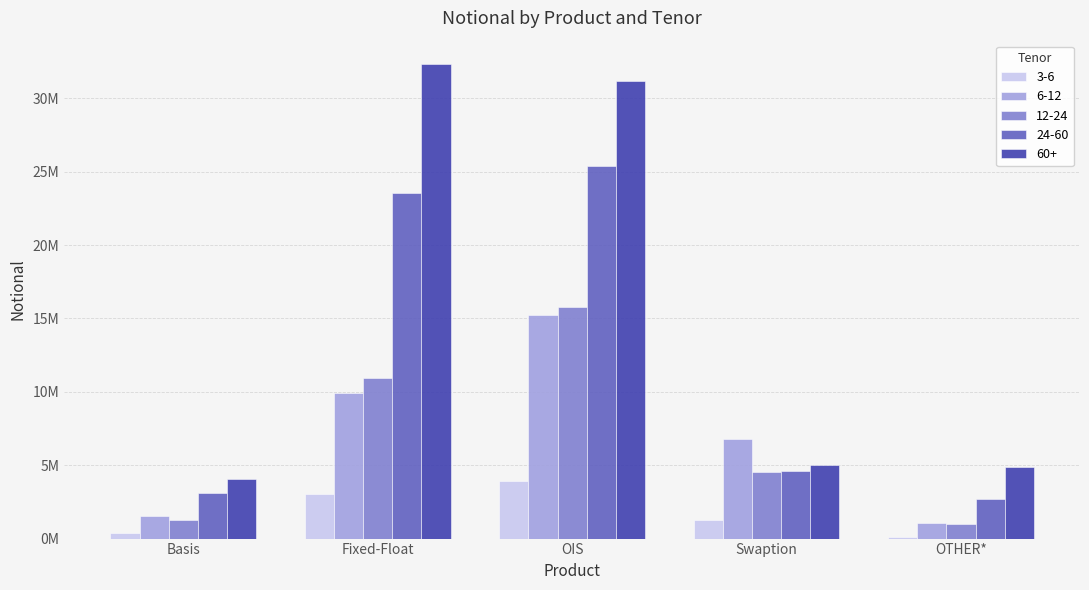

What is the smallest value displayed?

119119